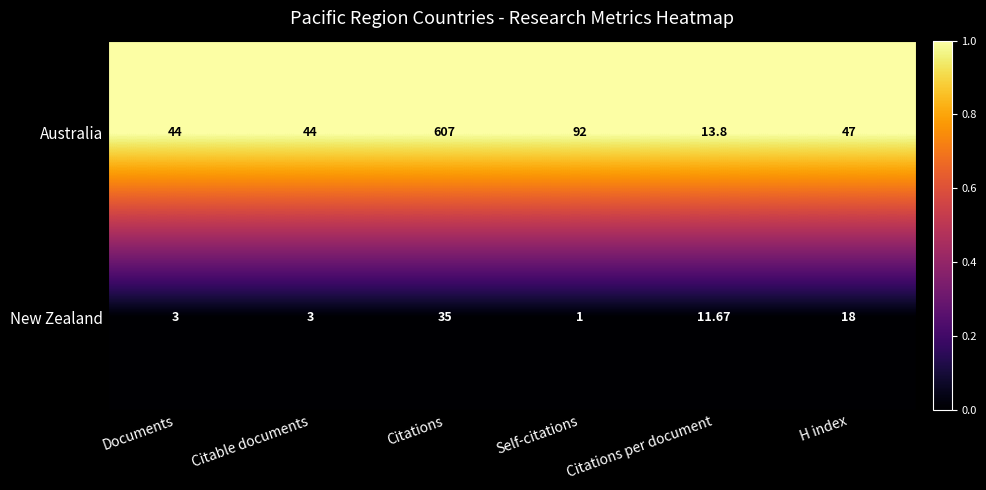

Which series has the largest total across all categories?

Australia